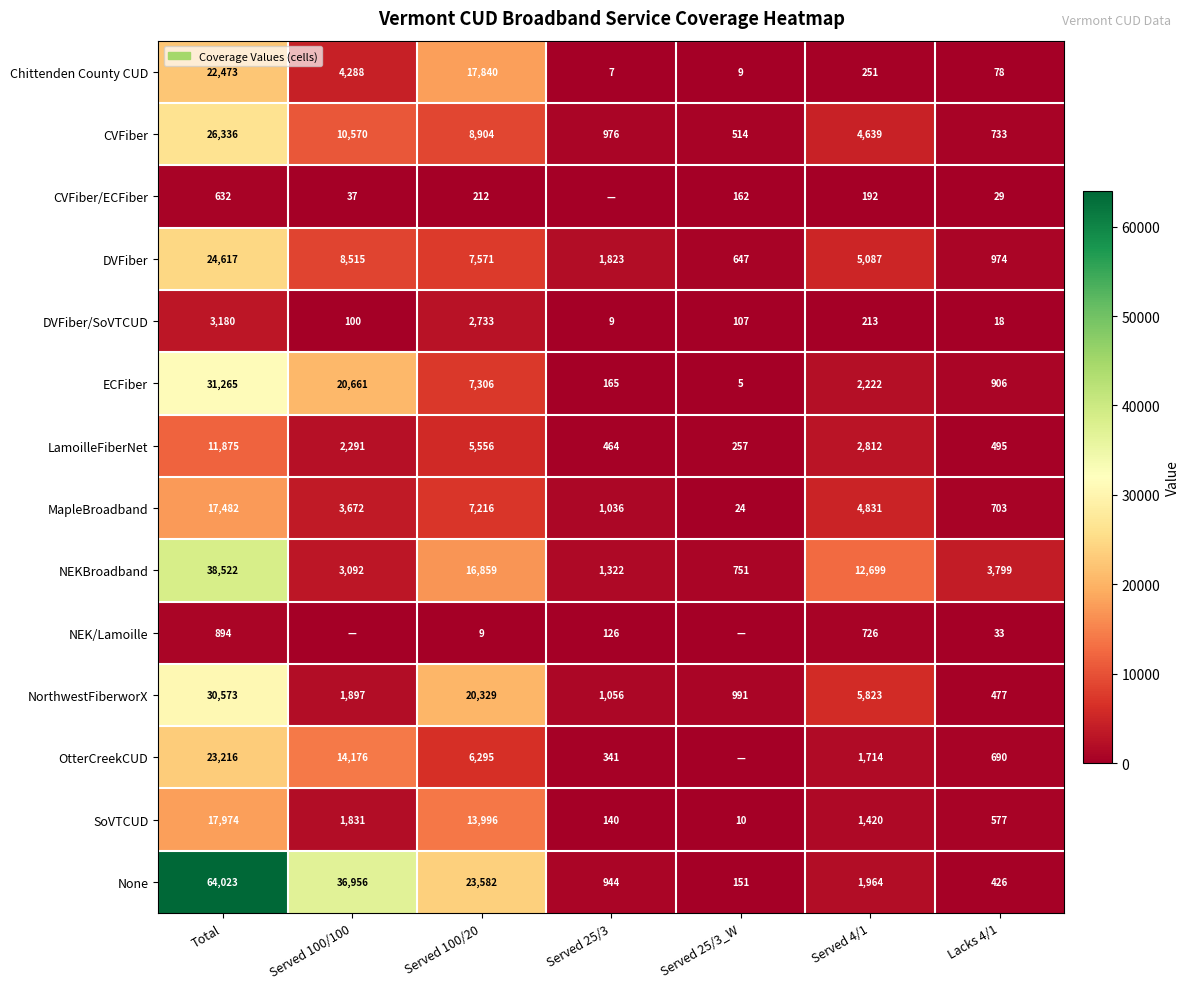

What is the difference between the maximum and minimum values in the NEKBroadband series?

37771